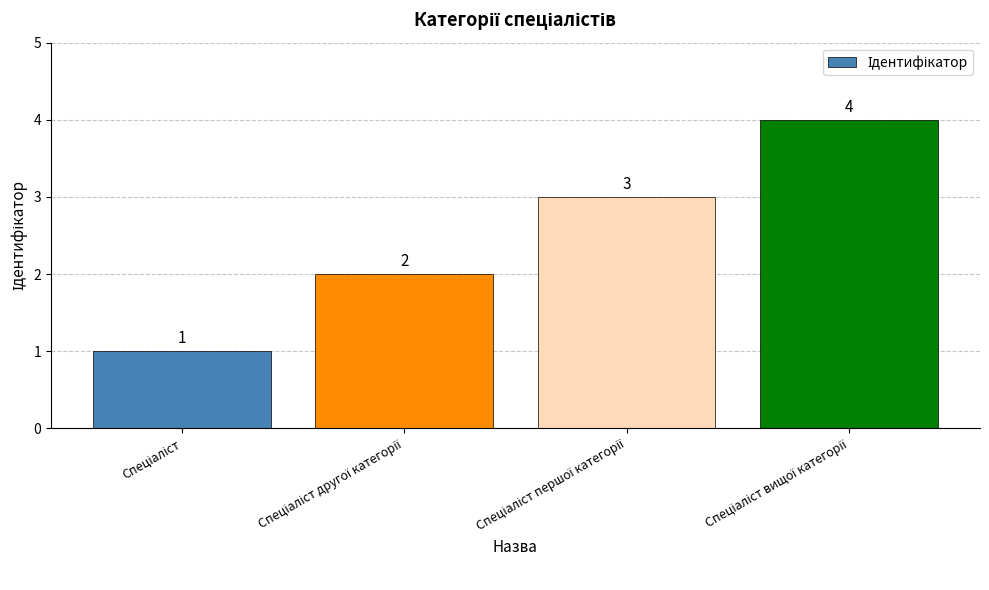

What is the difference between the maximum and minimum values?

3